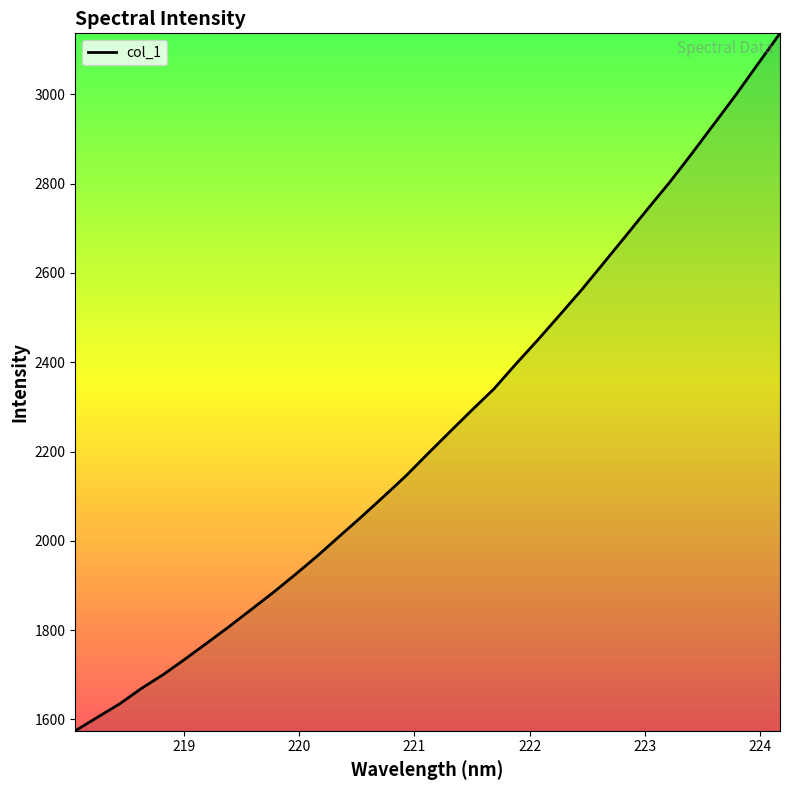

True or false: there are more than 1 points higher than both neighbors.

False